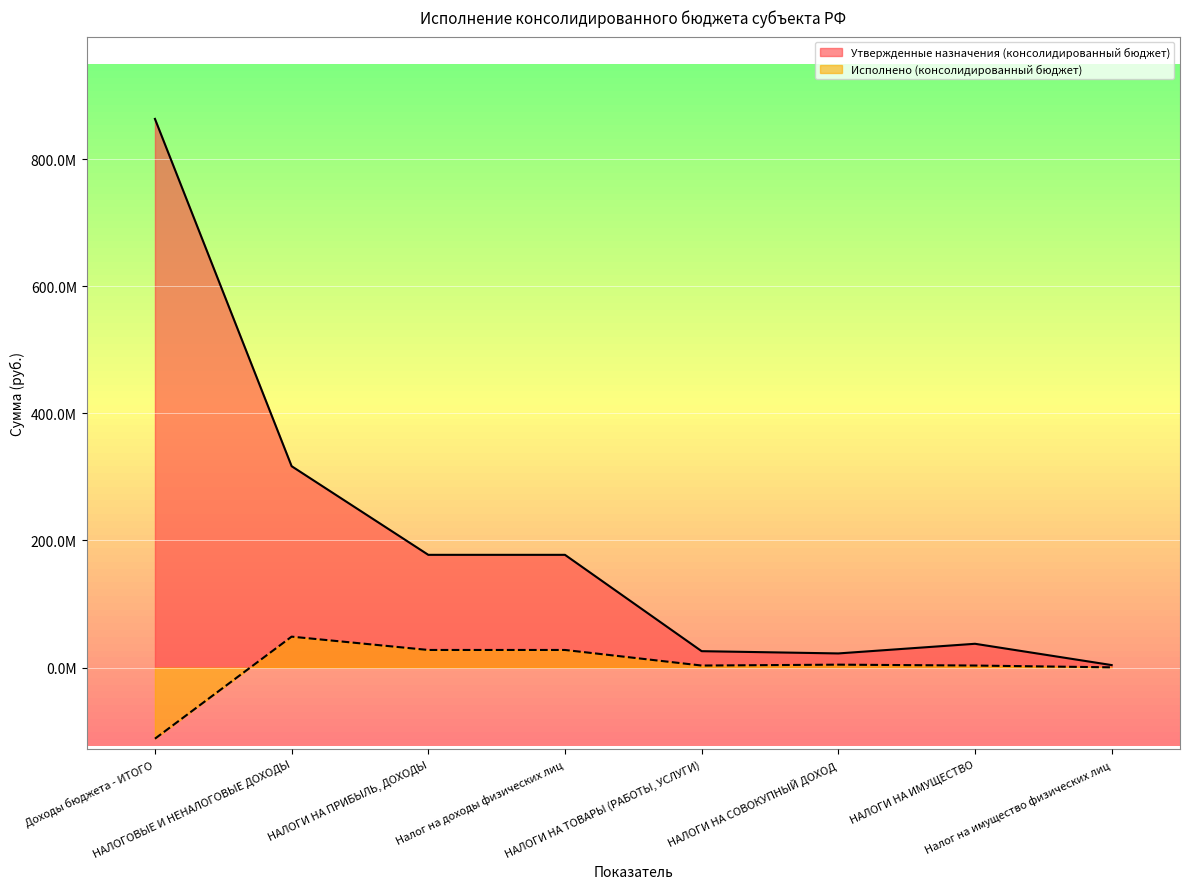

What is the label of the 3rd point from the left?

НАЛОГИ НА ПРИБЫЛЬ, ДОХОДЫ